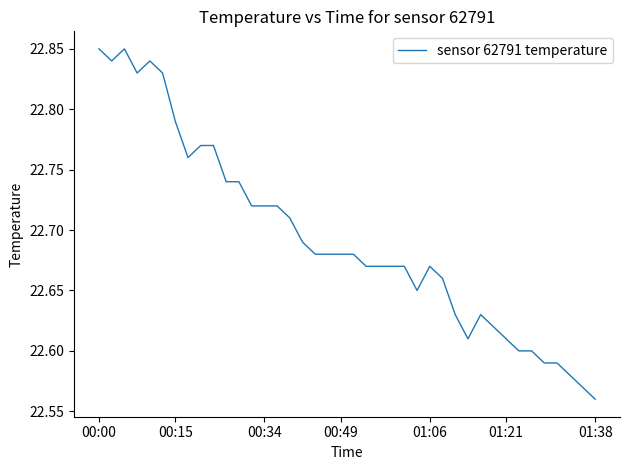

What is the difference between the maximum and minimum values?

0.3